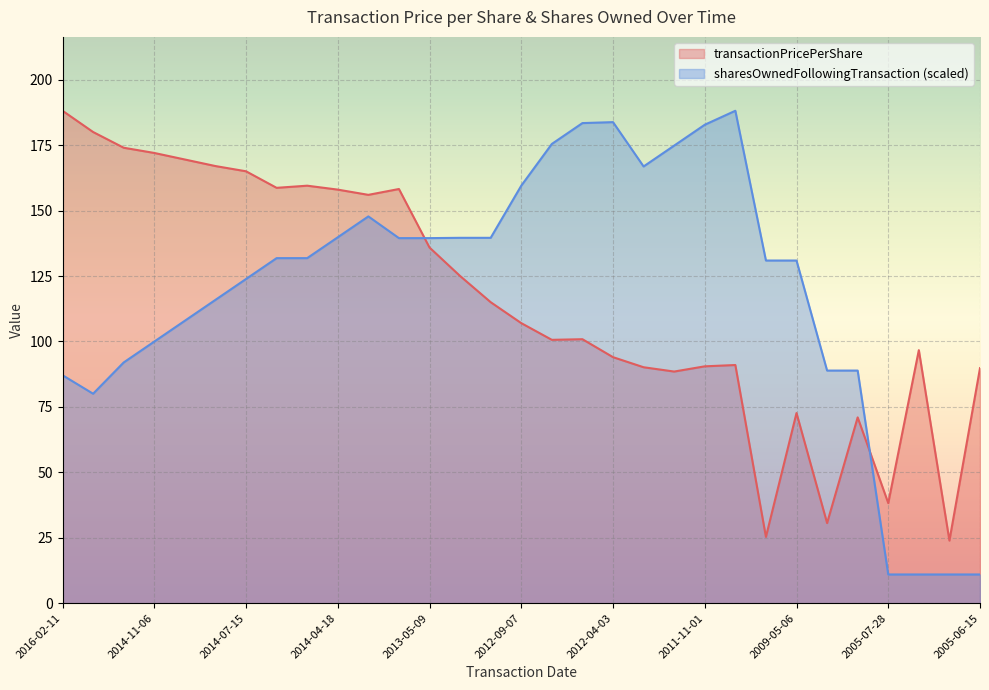

Read the sharesOwnedFollowingTransaction value at 2014-04-18.

139.8